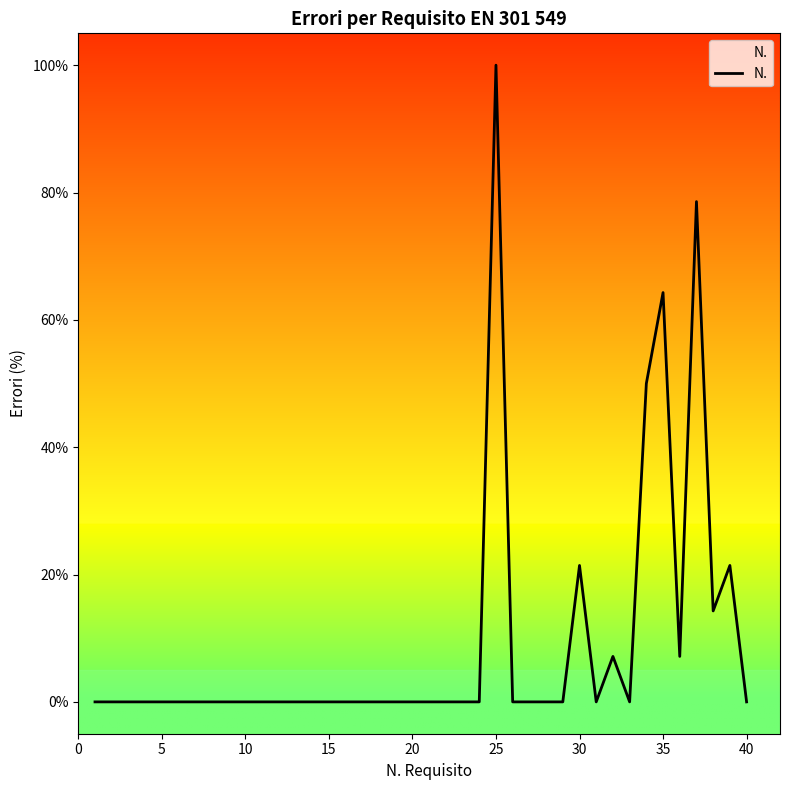

What is the greatest value displayed?

100.0